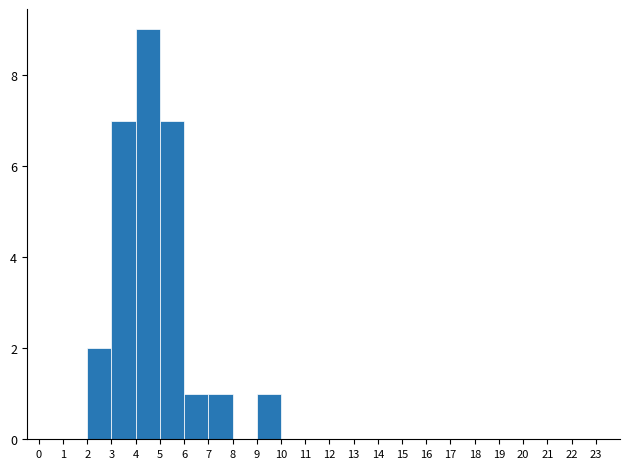

Over which range of the x-axis is the bar tallest?

4 to 5